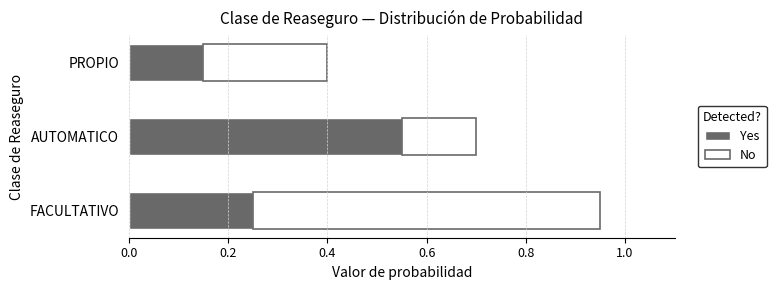

What is the difference between the maximum and minimum values in the Yes series?

0.4